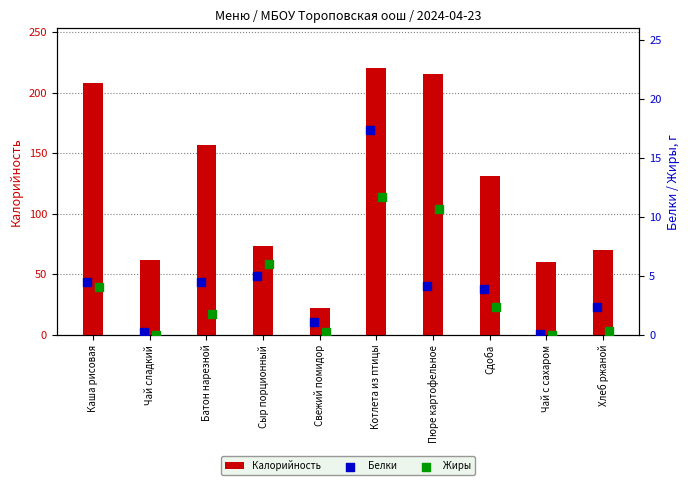

What is the difference between the Калорийность values at Каша рисовая and Чай сладкий?

146.0